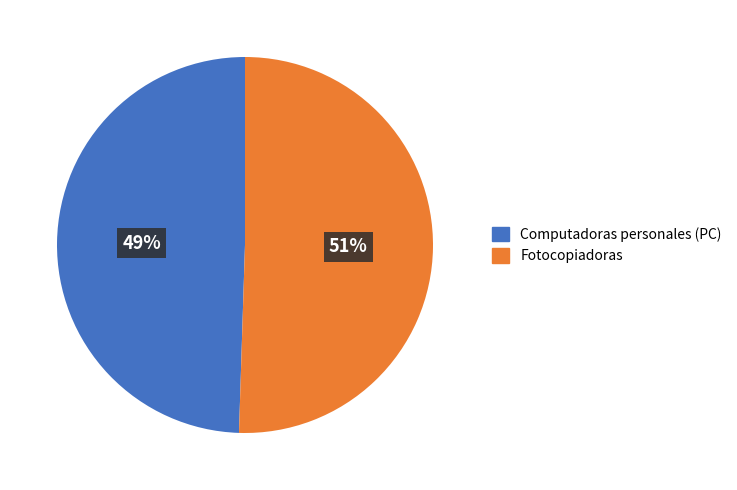

The Fotocopiadoras slice represents 51% of the pie. True or false?

True